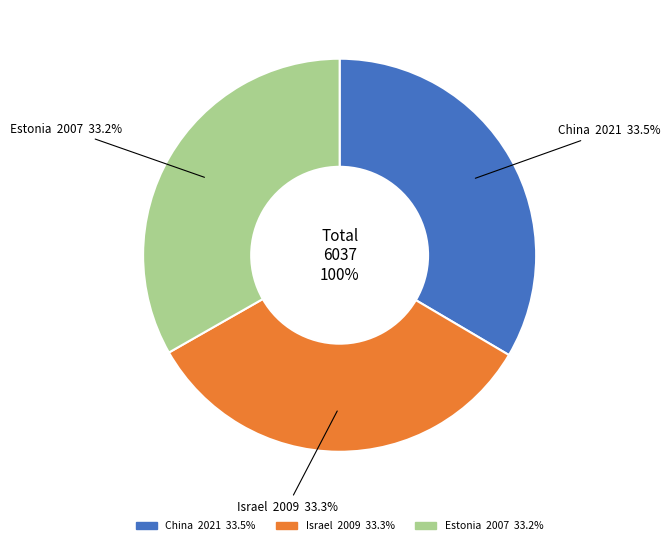

How much of the chart is everything except Estonia?

66.8%